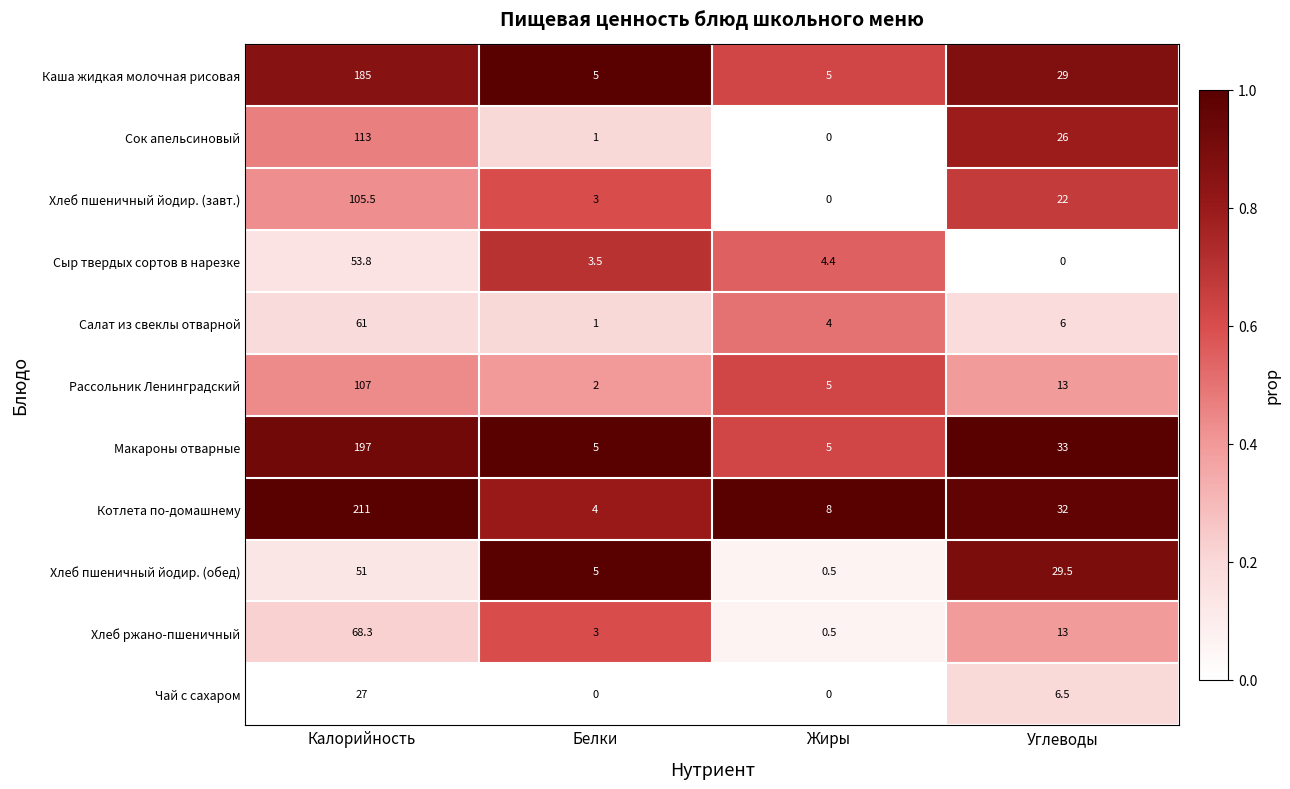

What is the total value across all series at Калорийность?

1179.6